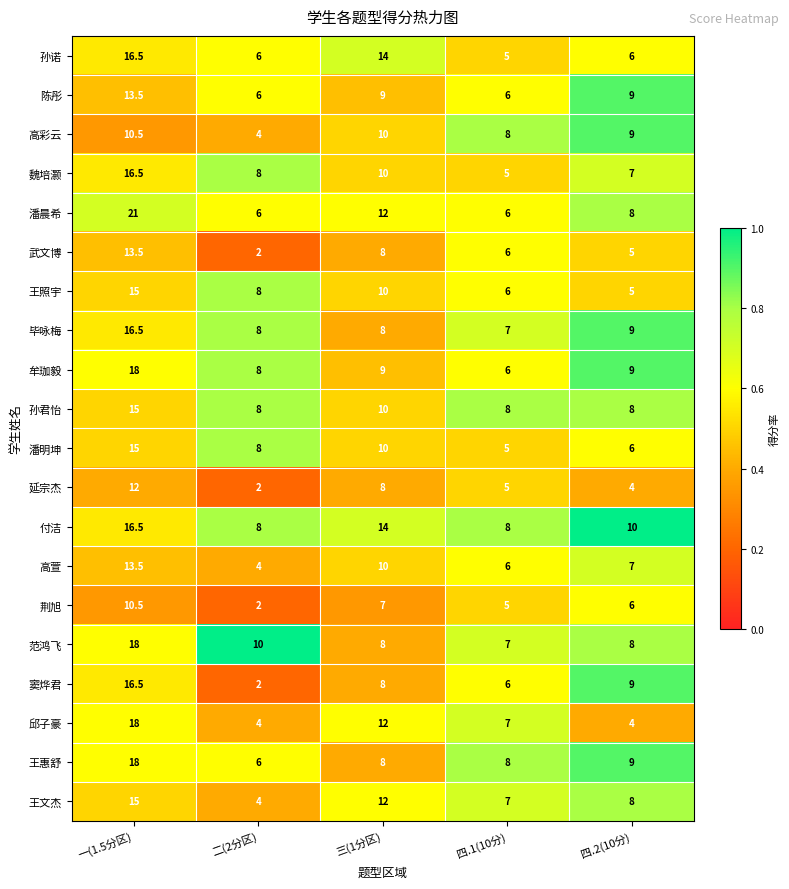

What is the difference between the highest and lowest values at 三(1分区)?

7.0